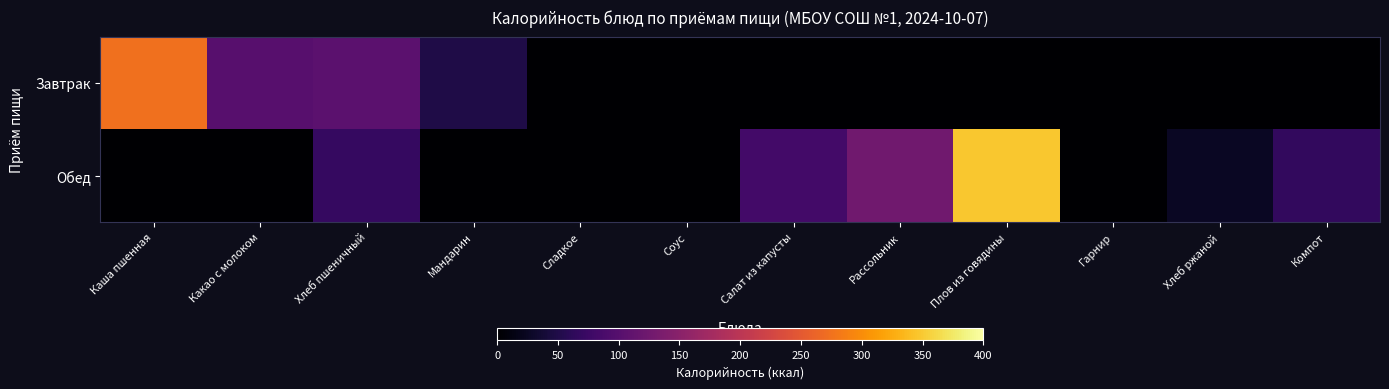

Rank the series at Салат из капусты from highest to lowest value.

Обед, Завтрак